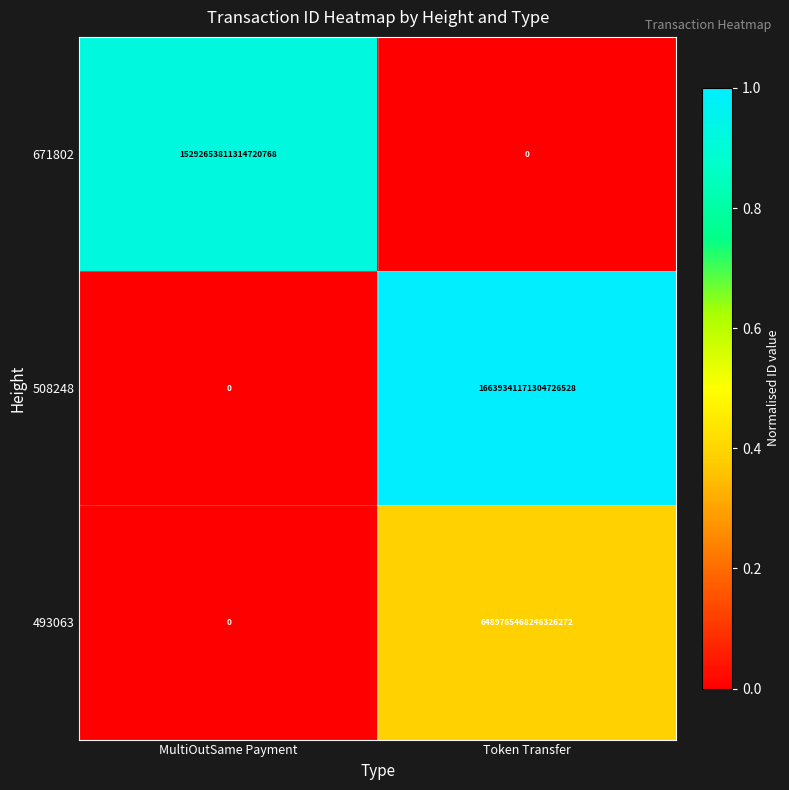

True or false: 508248 has a value of 16639341171304726528 at Token Transfer.

True